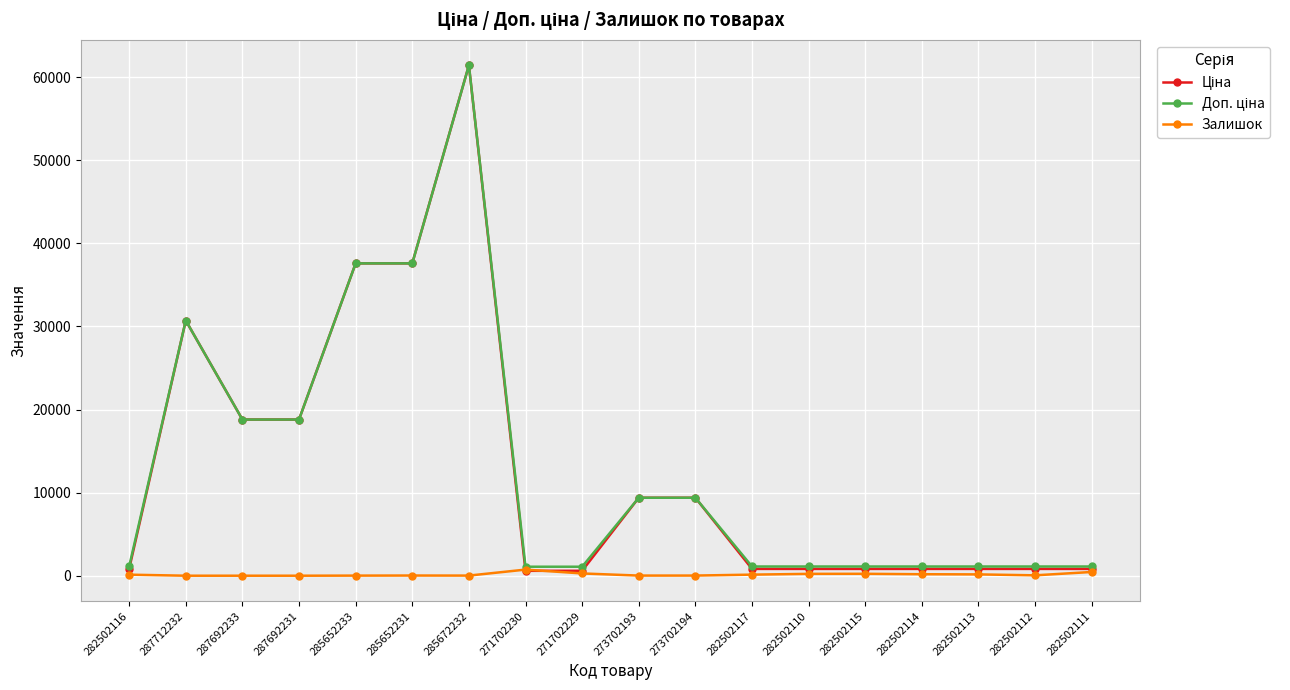

At which category does the chart reach its peak across all series?

285672232